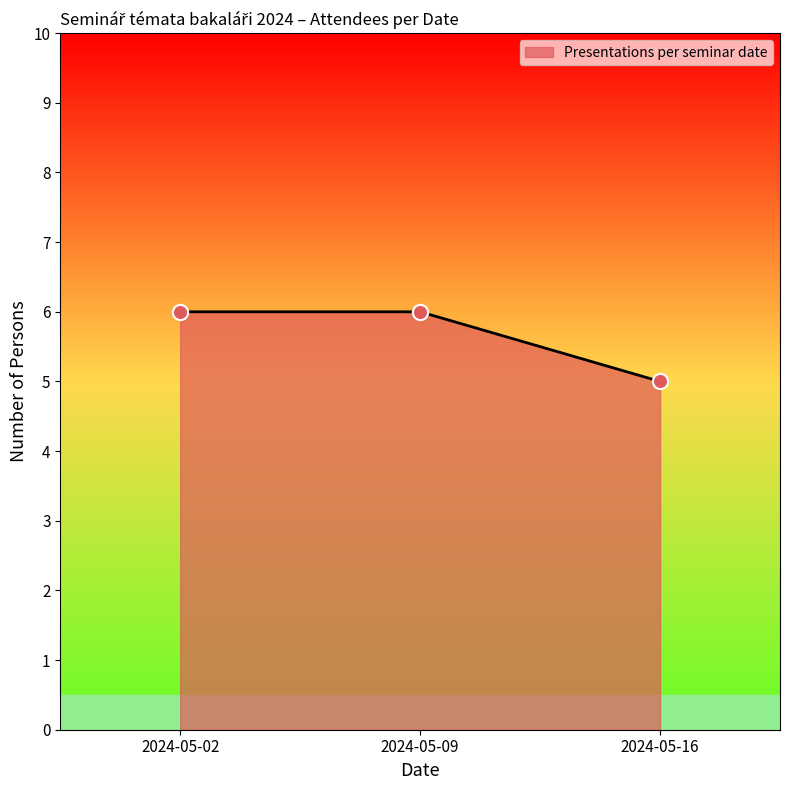

Approximately how many times larger is the value at 2024-05-02 compared to 2024-05-16?

1.2